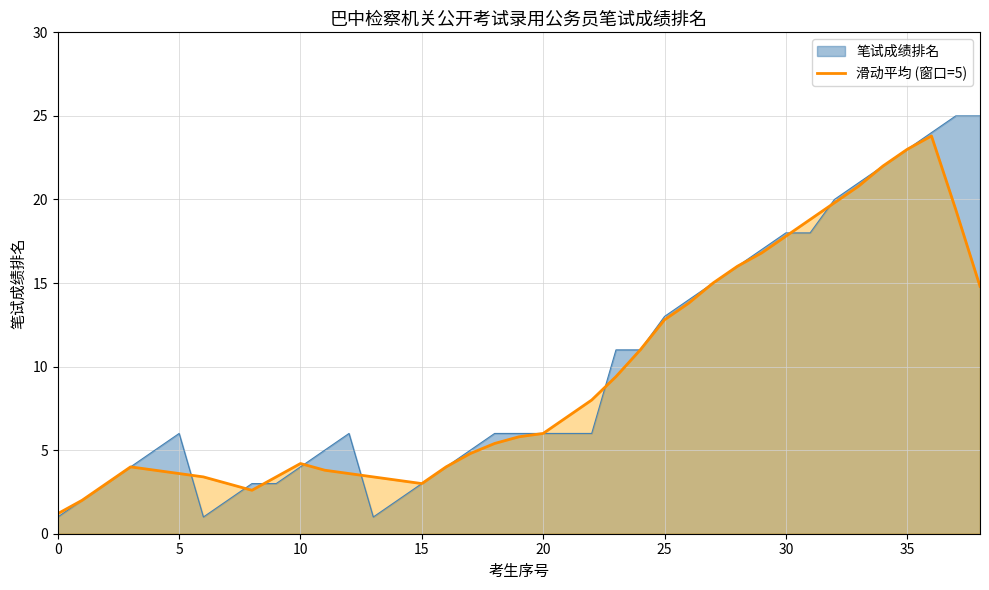

The 笔试成绩排名 series shows 9.9 at 5. True or false?

False